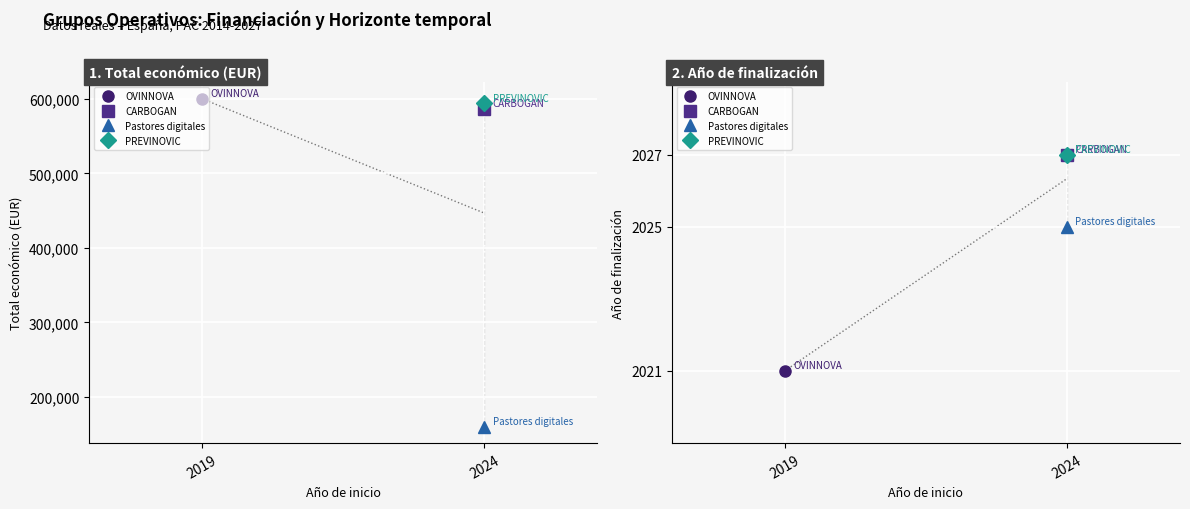

Where is the first local minimum for Total económico?

2024